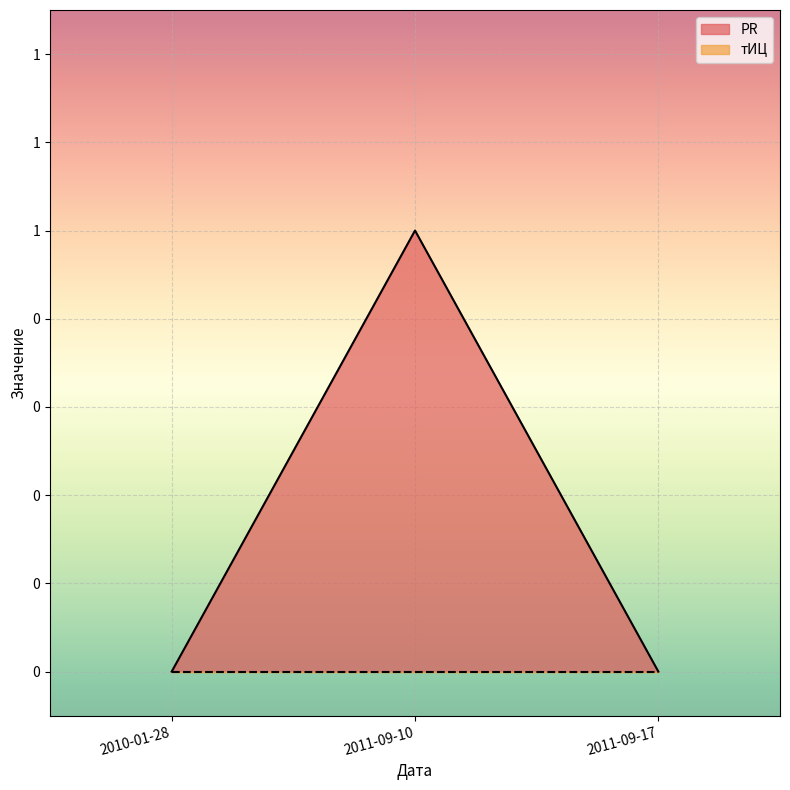

Reading left to right, extract all data points from this chart.

2010-01-28=0	2011-09-10=1	2011-09-17=0